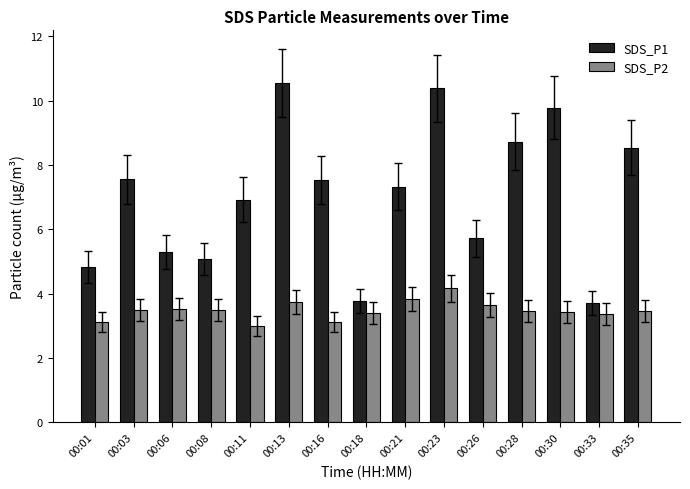

At how many categories does at least one series exceed 8?

5